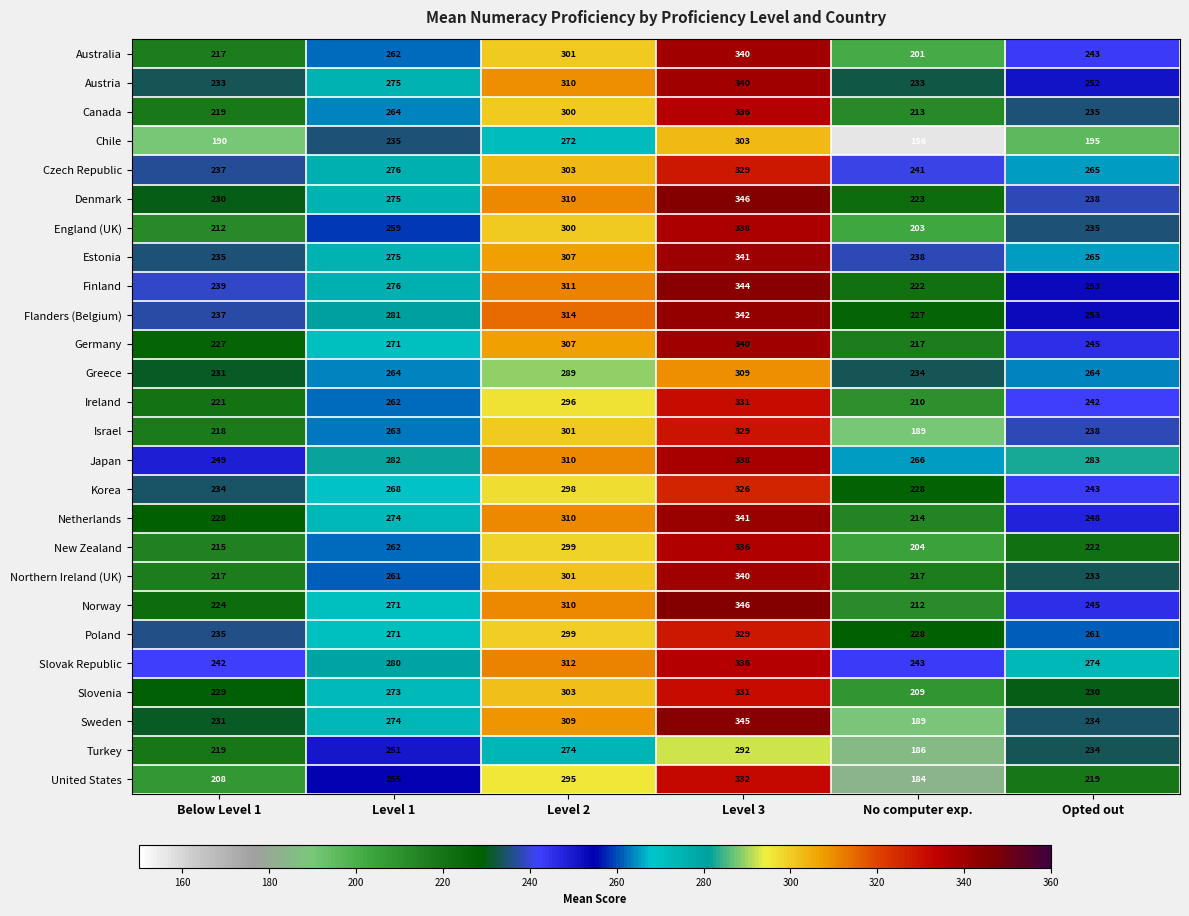

What is the approximate value of Israel at Level 3?

329